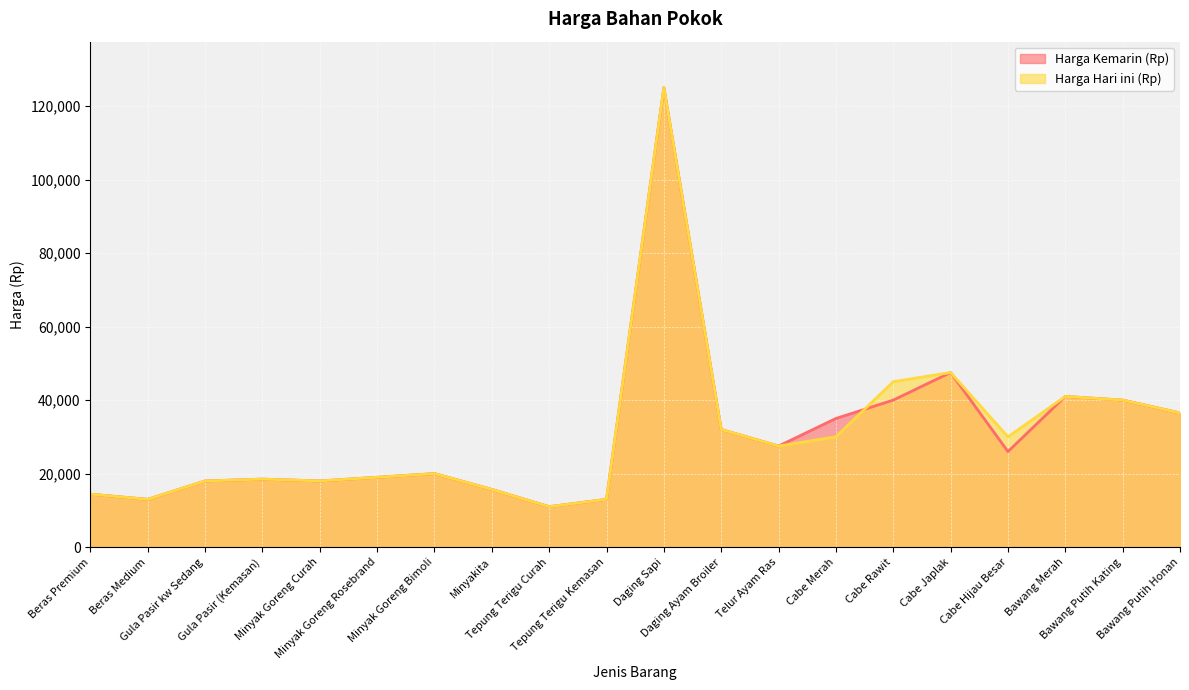

Is it true that Harga Kemarin (Rp) equals 27721 at Minyak Goreng Rosebrand?

False